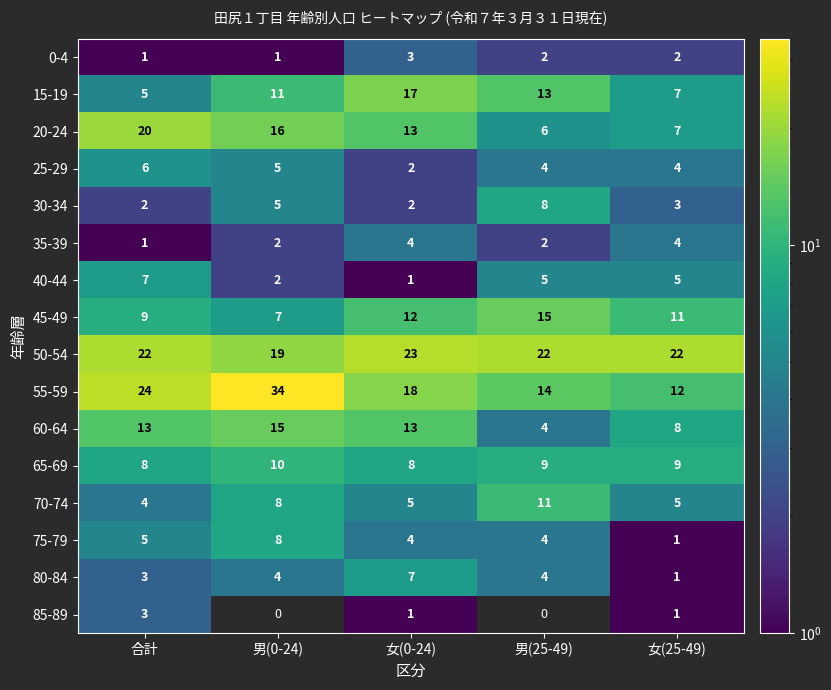

The 85-89 series shows 3 at 合計. True or false?

True